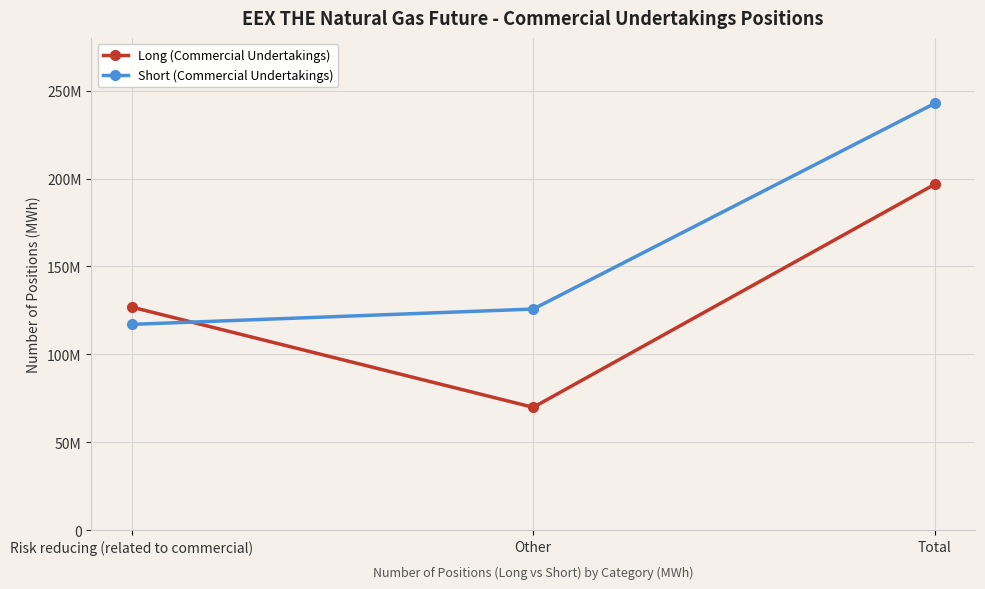

Which series has the largest total across all categories?

Short (Commercial Undertakings)